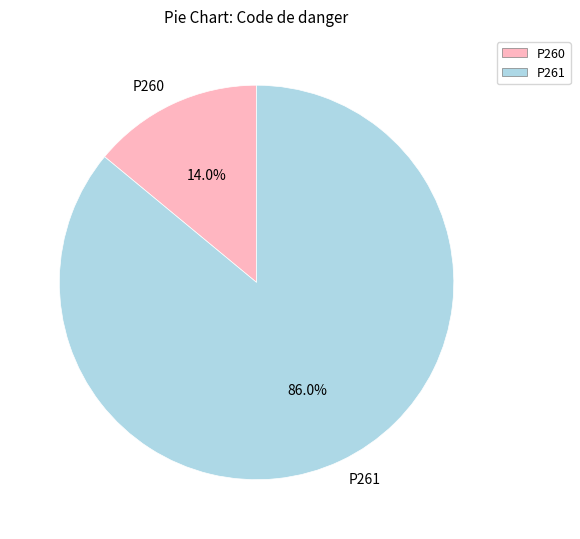

What portion of the pie excludes P260?

86.0%